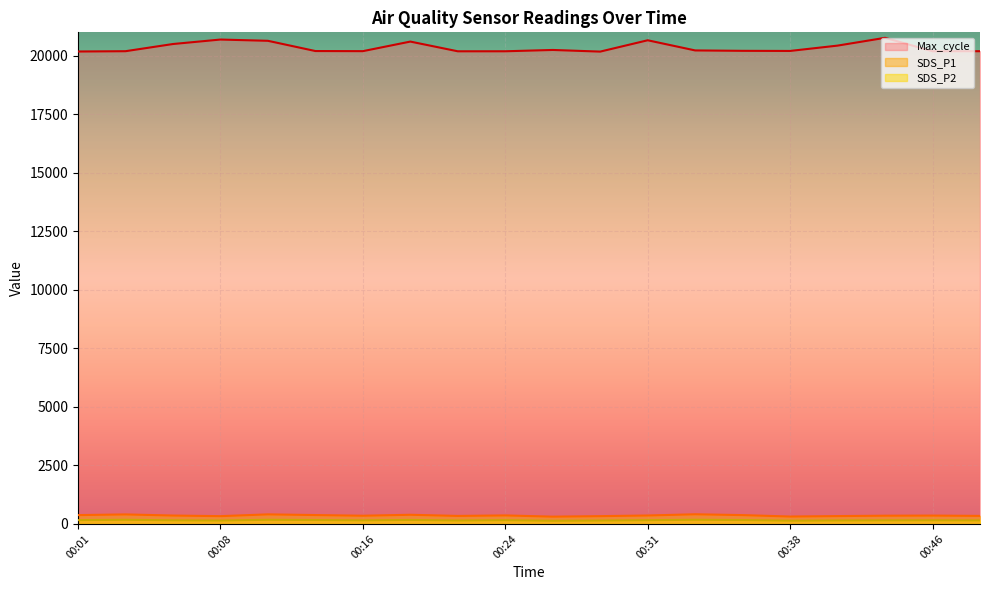

In SDS_P2, how many points are higher than both neighbors (excluding endpoints)?

6